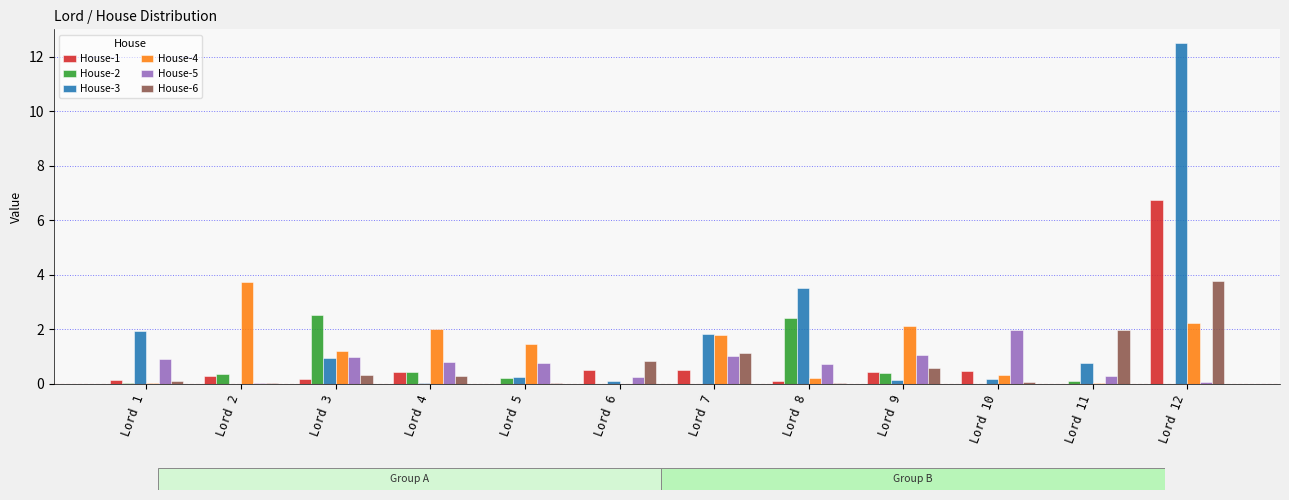

Which category has the highest value across all series?

Lord 12